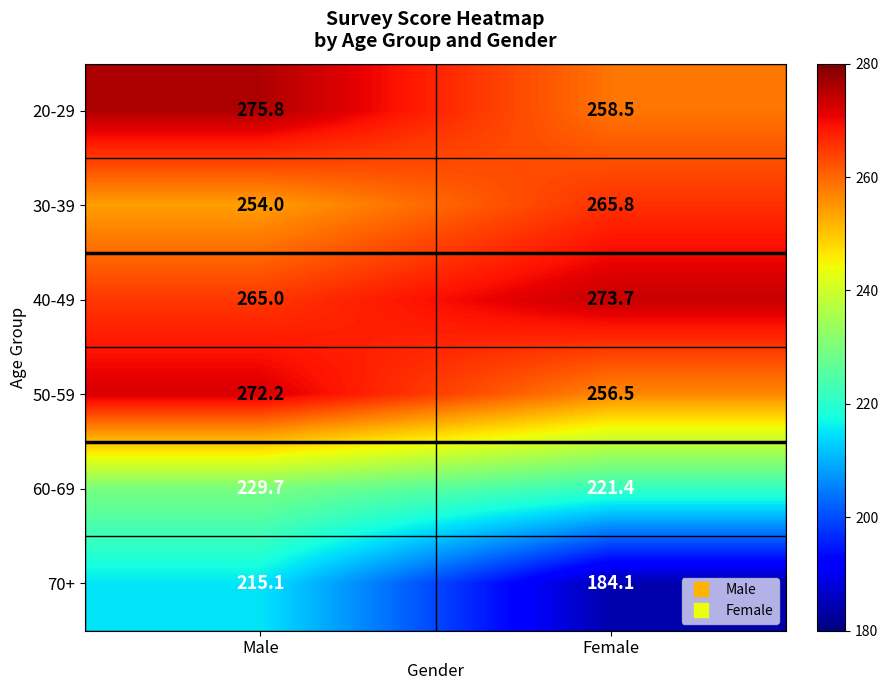

The value of 70+ at Female is 245.0. True or false?

False